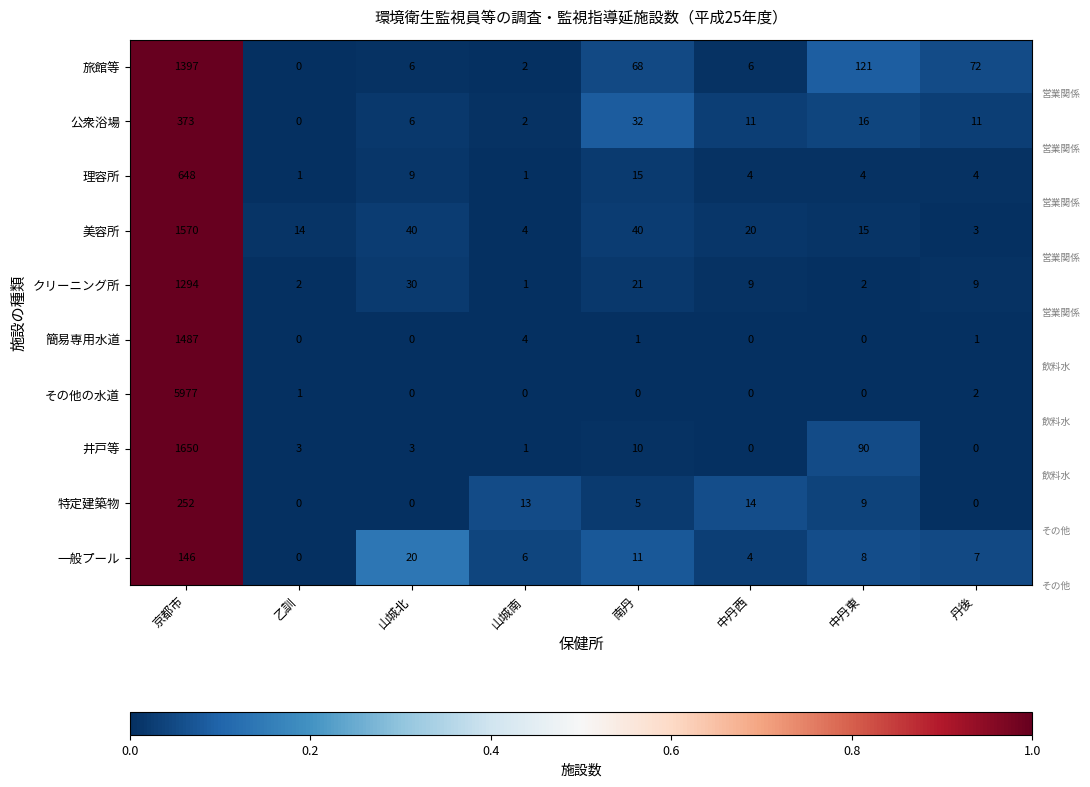

What is the difference between the 特定建築物 values at 南丹 and 京都市?

247